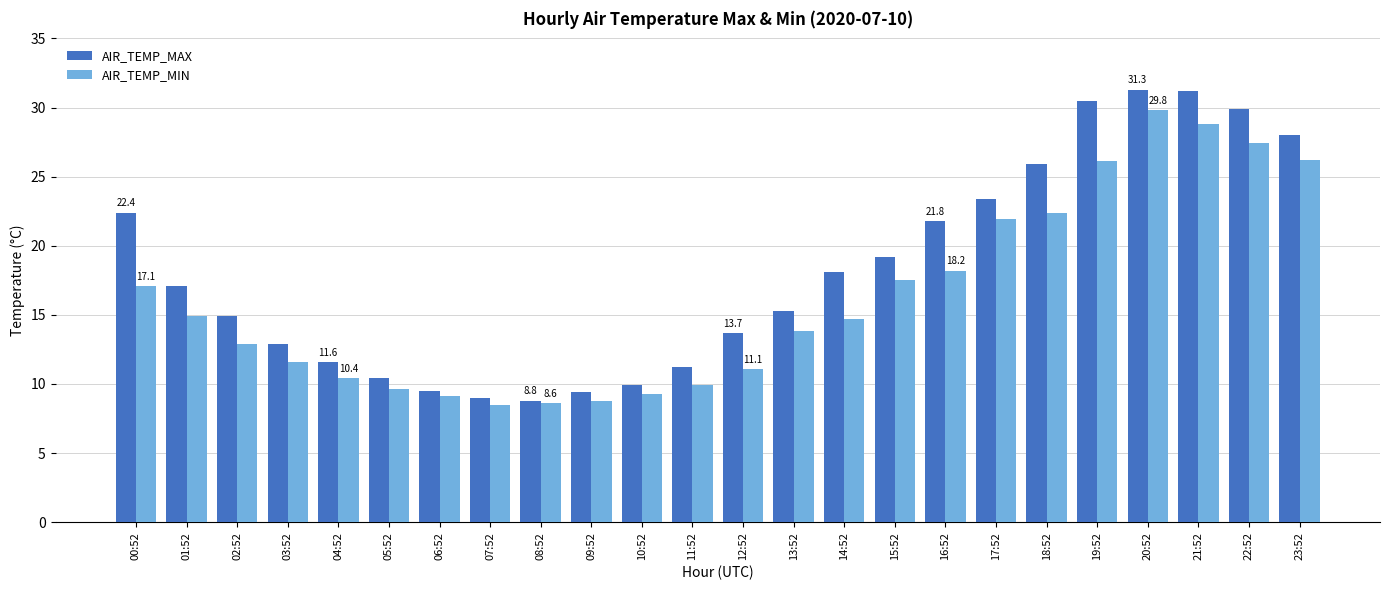

What is the spread (max minus min) of values at 04:52?

1.2